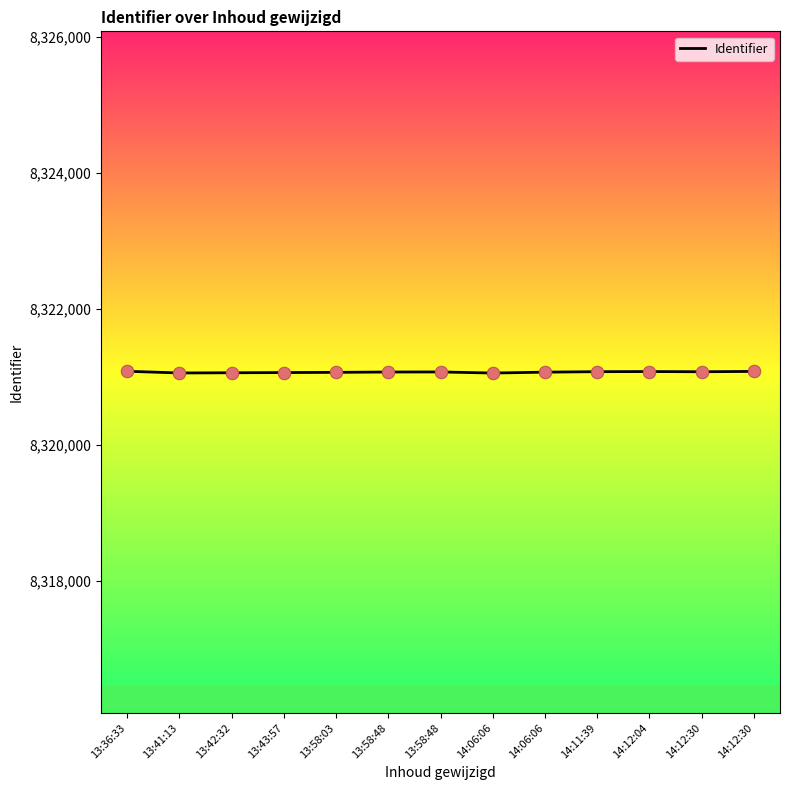

What is the change in value from 13:58:48 to 14:06:06?

-2